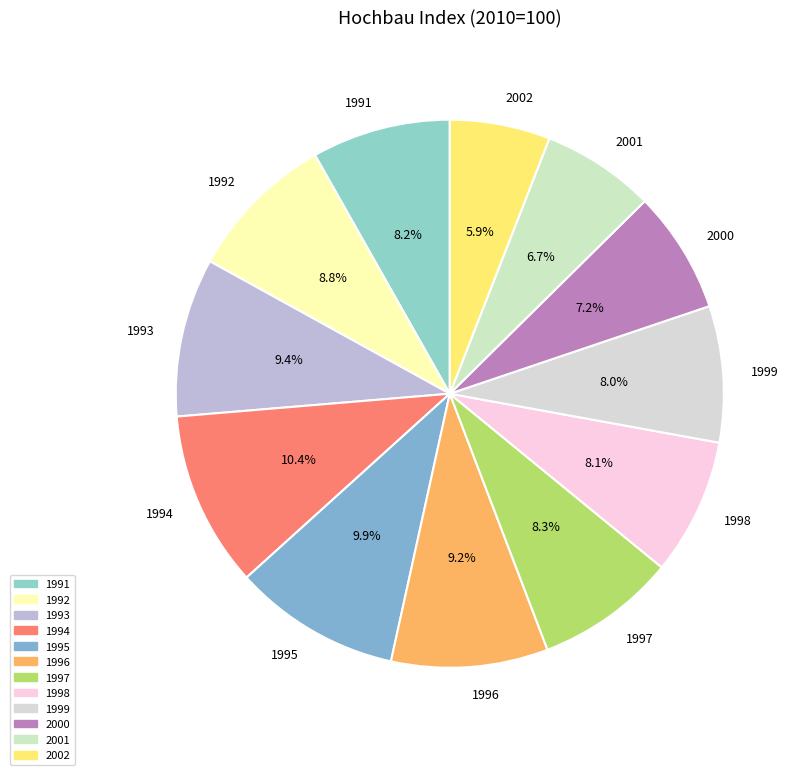

What portion of the pie excludes 1991?

91.8%